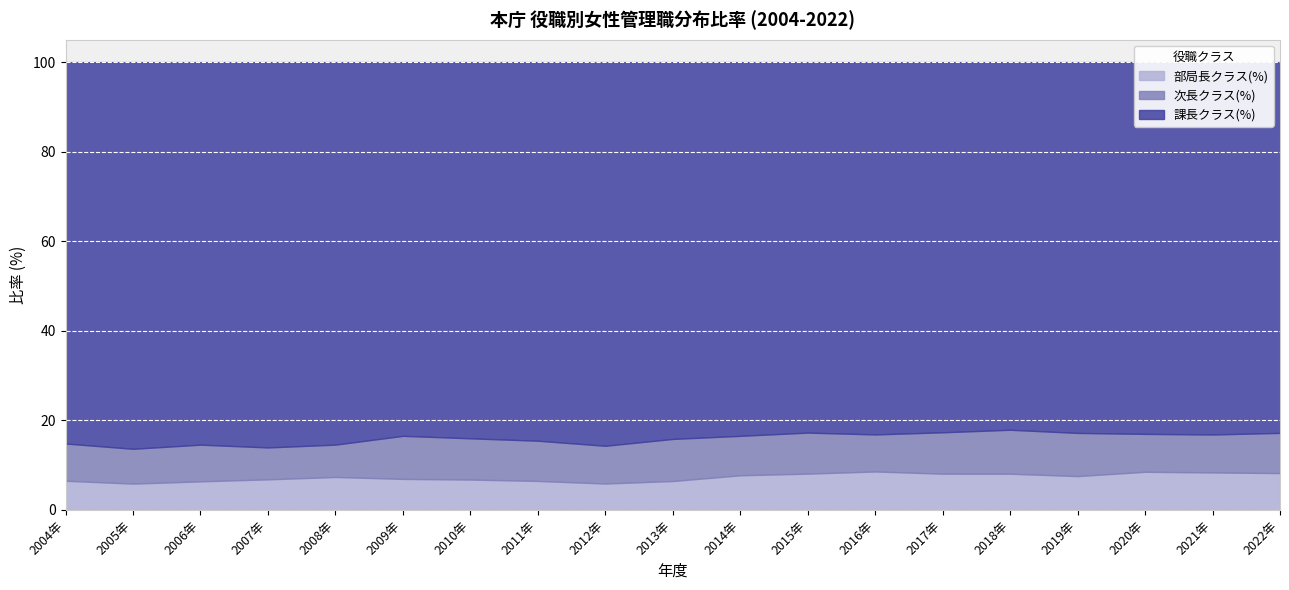

Reading left to right, list all the values displayed in this chart.

部局長クラス(%): 2004年=6.5	2005年=5.9	2006年=6.4	2007年=6.8	2008年=7.4	2009年=6.9	2010年=6.8	2011年=6.5	2012年=5.9	2013年=6.4	2014年=7.7	2015年=8.1	2016年=8.6	2017年=8.1	2018年=8.1	2019年=7.5	2020年=8.5	2021年=8.4	2022年=8.2
次長クラス(%): 2004年=8.3	2005年=7.8	2006年=8.2	2007年=7.1	2008年=7.2	2009年=9.6	2010年=9.2	2011年=9.0	2012年=8.4	2013年=9.4	2014年=8.8	2015年=9.2	2016年=8.3	2017年=9.2	2018年=9.8	2019年=9.6	2020年=8.5	2021年=8.5	2022年=9.0
課長クラス(%): 2004年=85.2	2005年=86.4	2006年=85.4	2007年=86.1	2008年=85.4	2009年=83.5	2010年=84.0	2011年=84.6	2012年=85.7	2013年=84.2	2014年=83.5	2015年=82.7	2016年=83.1	2017年=82.7	2018年=82.1	2019年=82.8	2020年=83.0	2021年=83.2	2022年=82.8